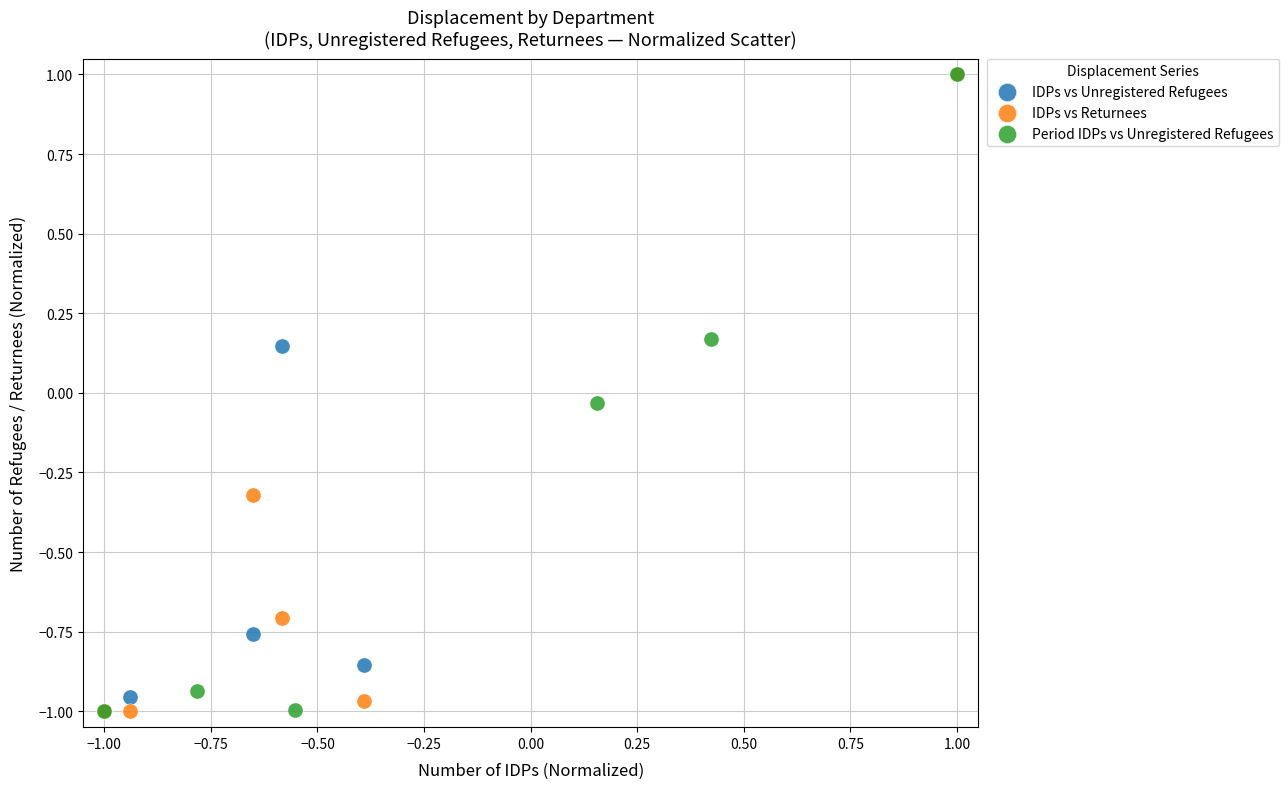

What are all the series names shown in the legend?

IDPs vs Unregistered Refugees, IDPs vs Returnees, Period IDPs vs Unregistered Refugees